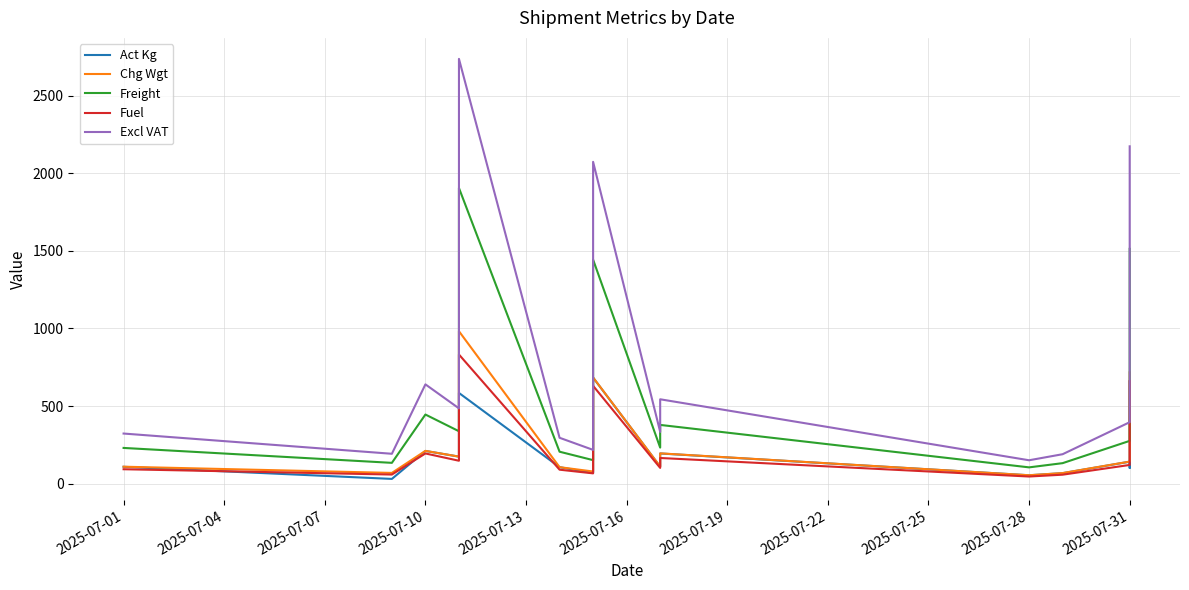

What is the difference between the Fuel values at 2025-07-16 and 2025-07-19?

23.7